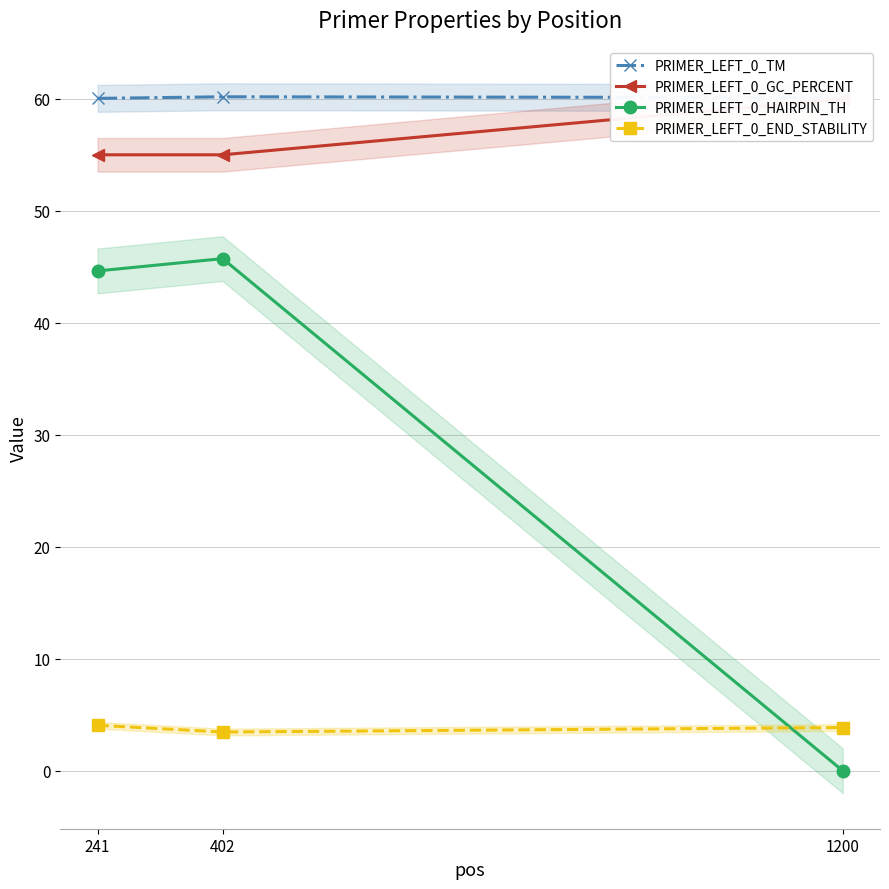

Count the number of categories in the chart.

3